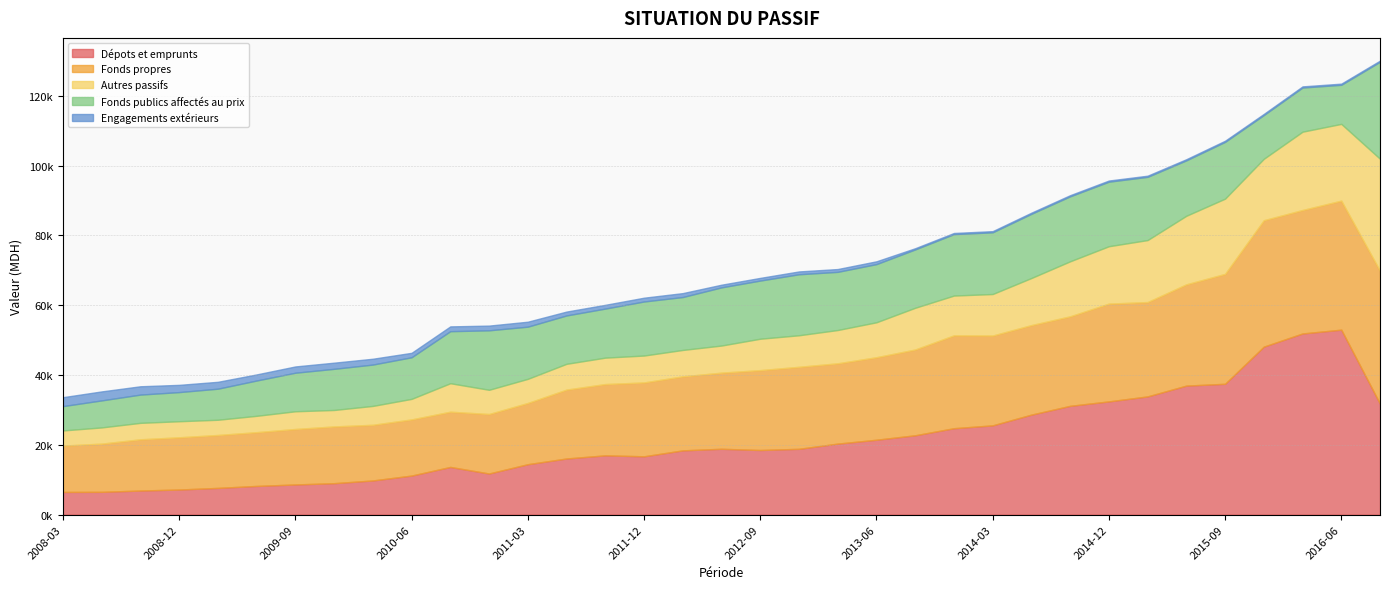

Count the number of categories in the chart.

35